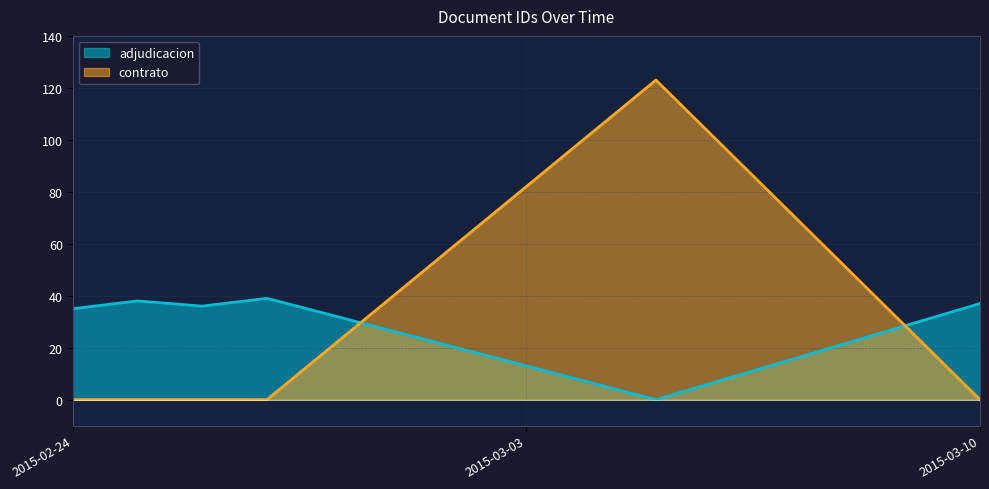

What is the value of the 5th point from the left?

123